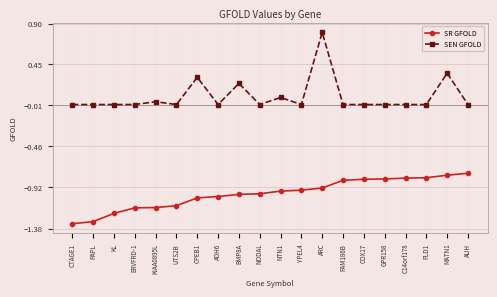

Is this an area chart (filled region under the line)?

No